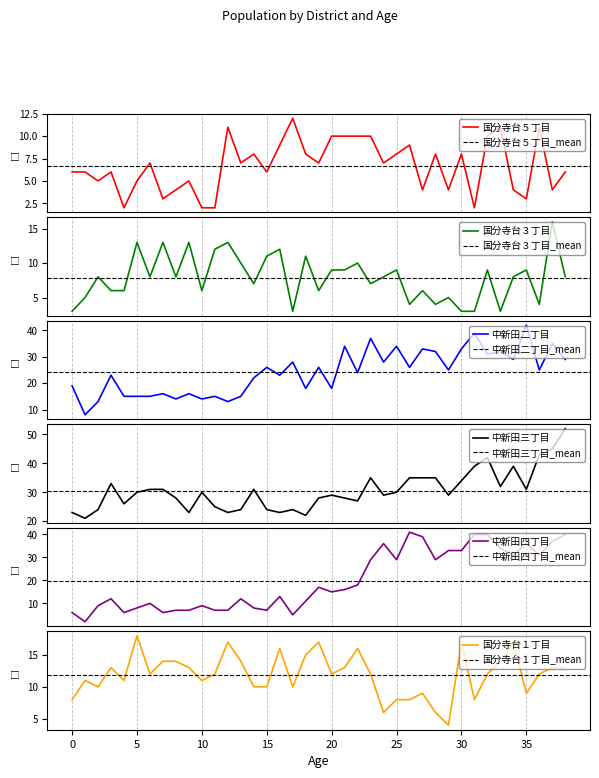

In 中新田三丁目, how many points are higher than both neighbors (excluding endpoints)?

8